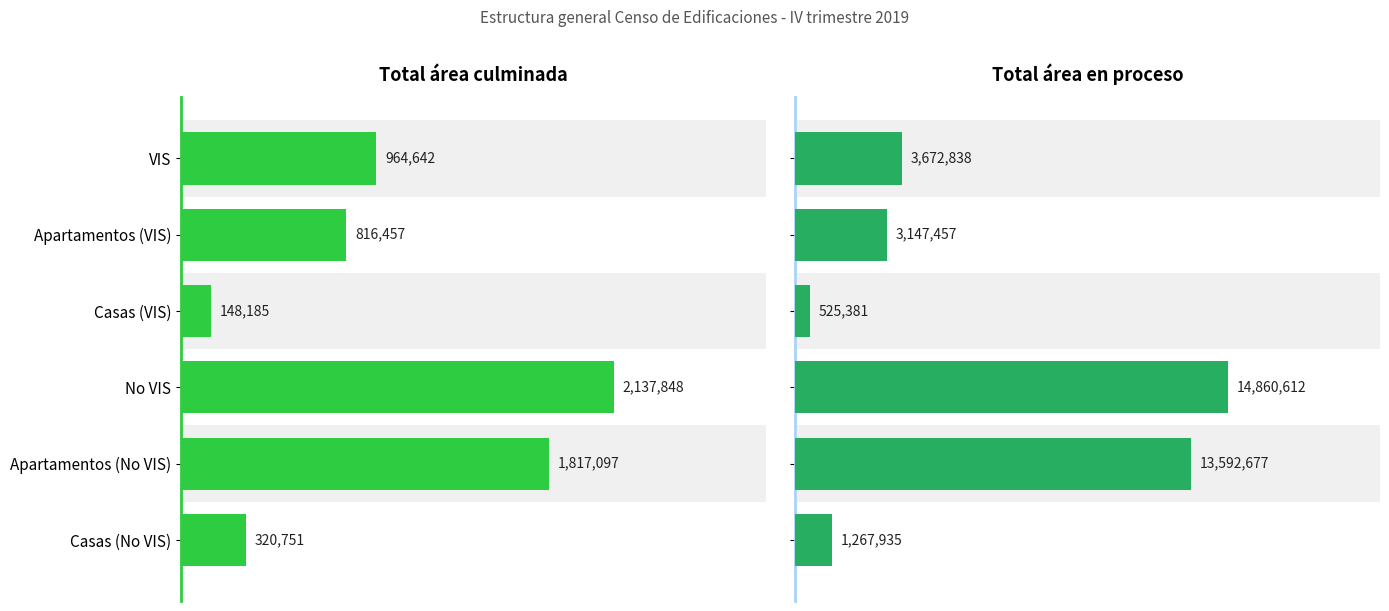

At how many categories does at least one series exceed 4306942?

2